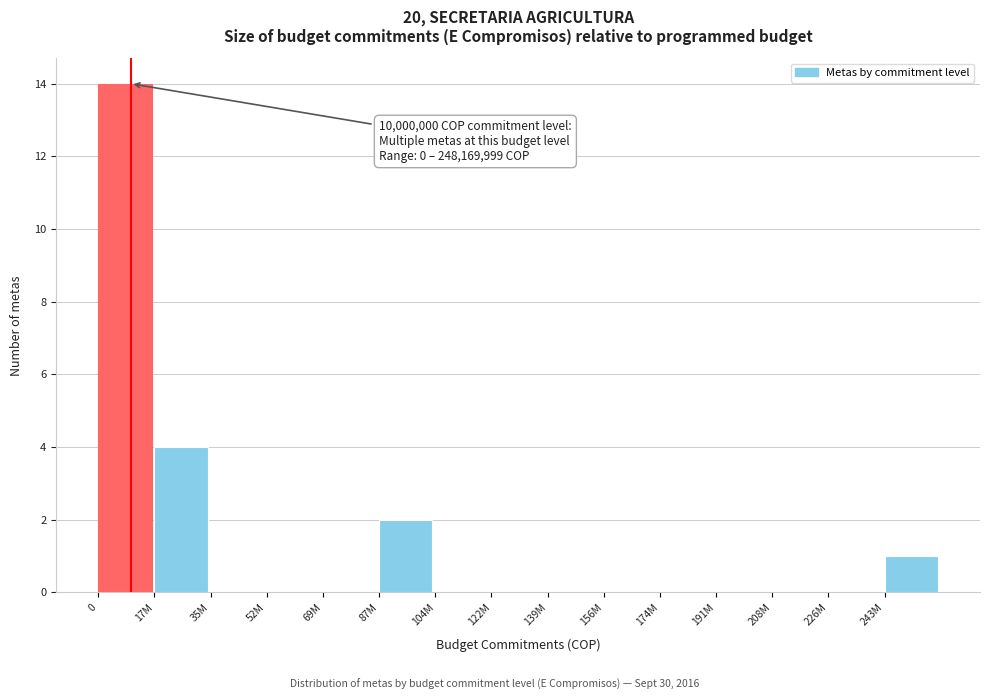

Reading left to right, list all the values displayed in this chart.

0=14	17M=4	35M=0	52M=0	69M=0	87M=2	104M=0	122M=0	139M=0	156M=0	174M=0	191M=0	208M=0	226M=0	243M=1